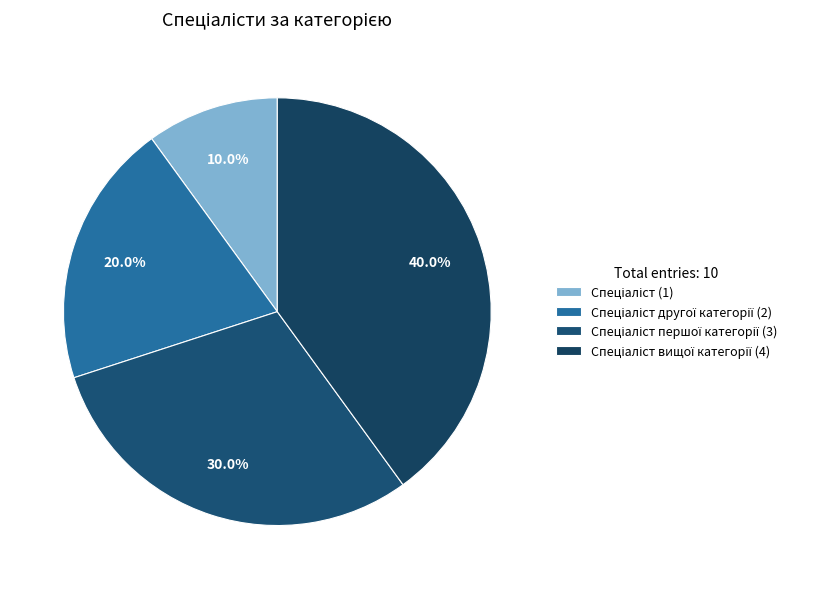

How many slices are in this pie chart?

4